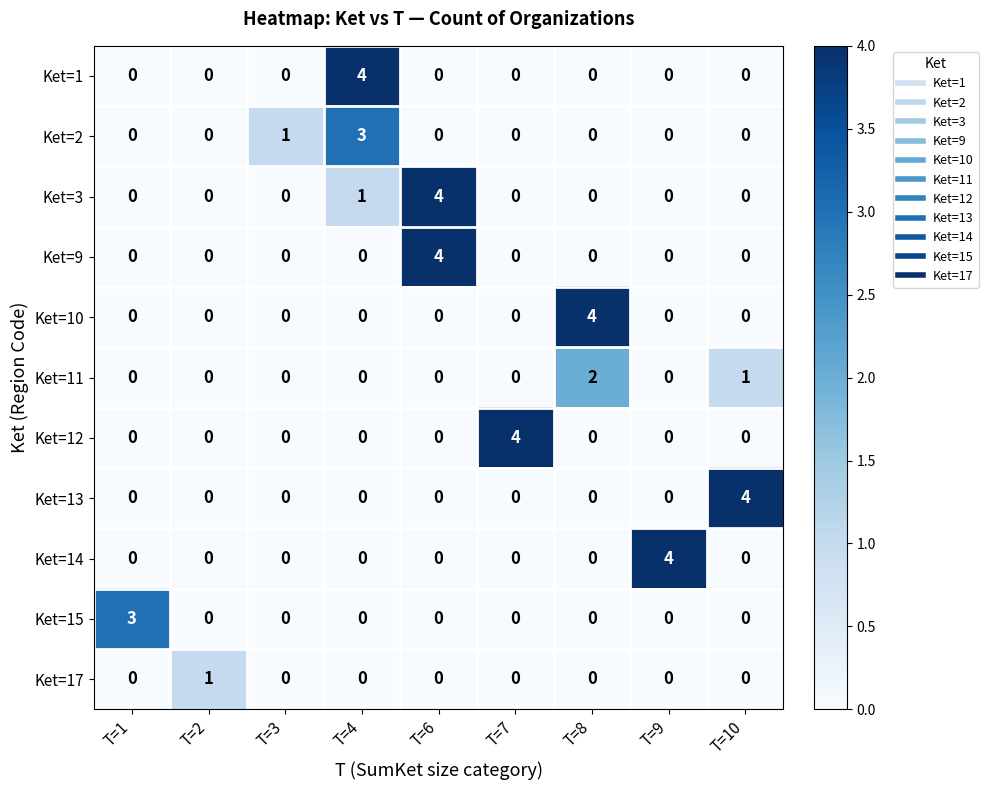

Which series changed the most between T=1 and T=2?

Ket=15